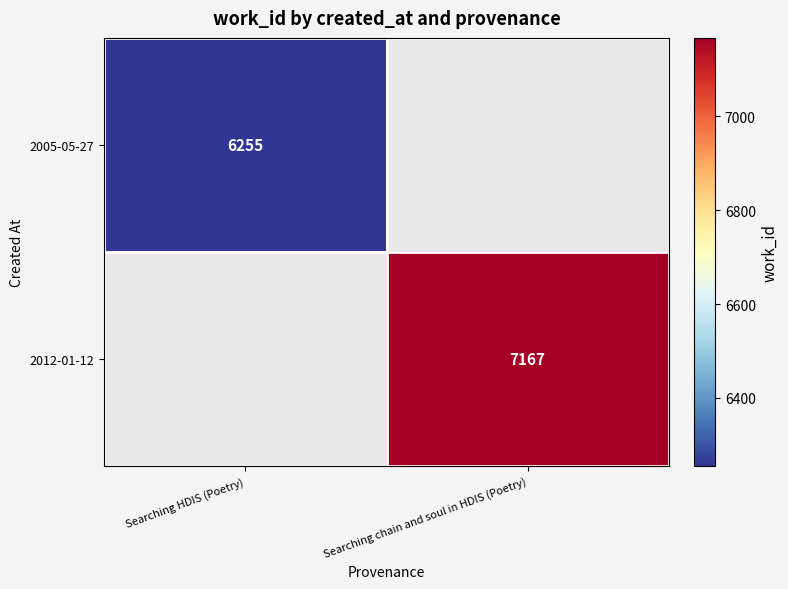

What is the smallest value displayed?

6255.0